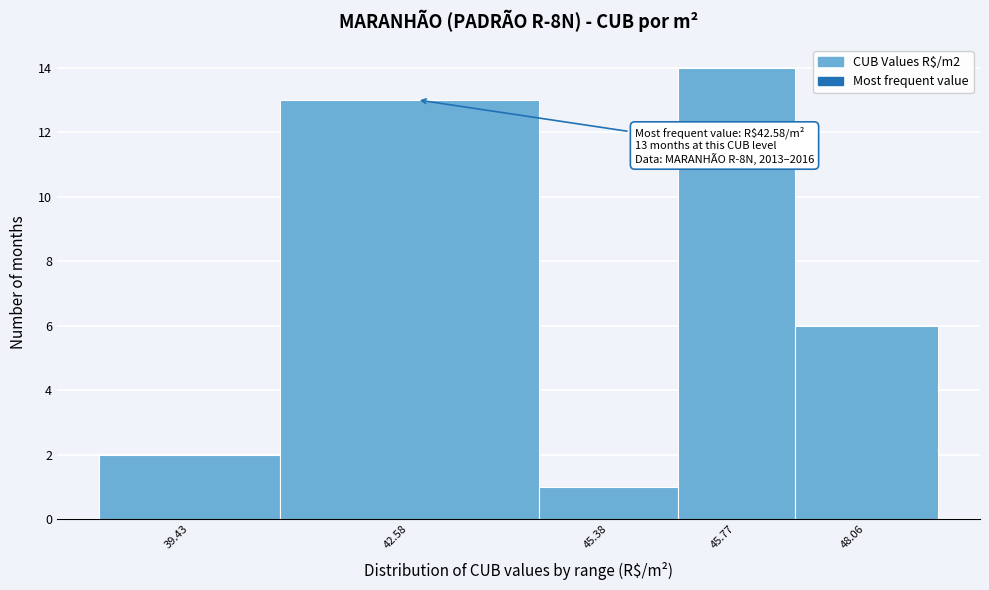

Reading left to right, list all the values displayed in this chart.

2	13	1	14	6